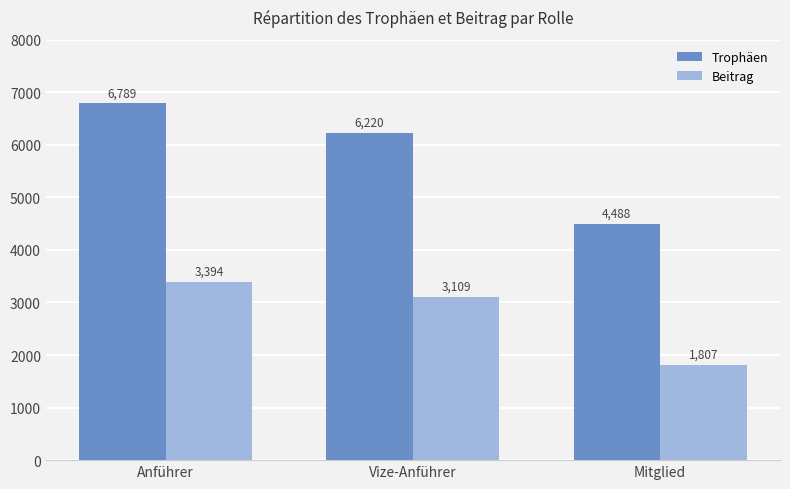

What is the total value across all series at Anführer?

10183